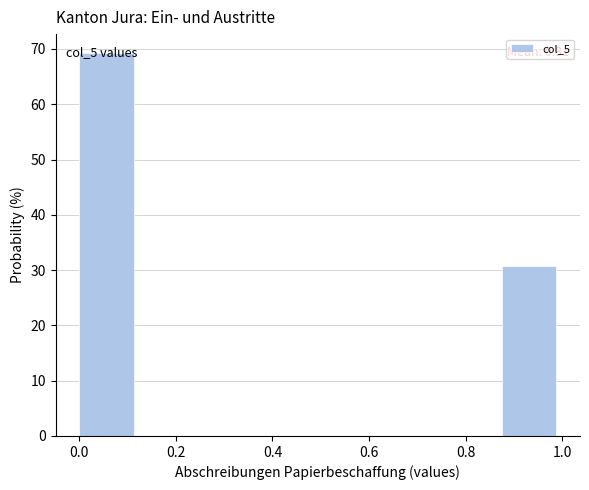

Over which range of the x-axis is the bar tallest?

0.000 to 0.125